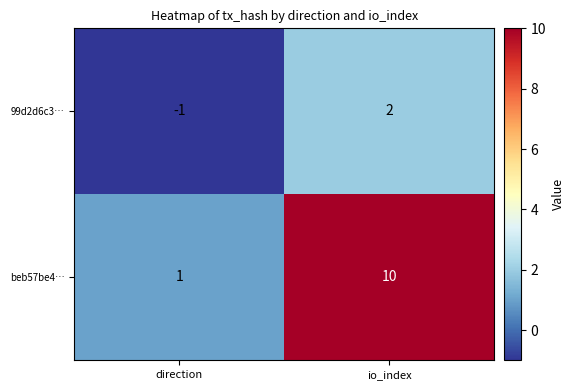

What is the smallest value displayed?

-1